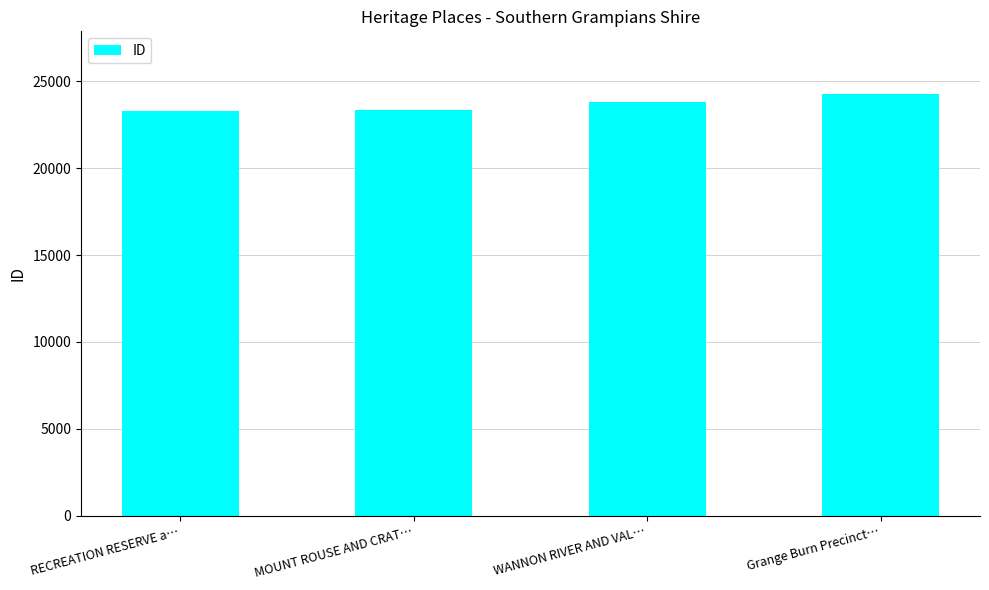

What is the change in value from WANNON RIVER AND VAL… to Grange Burn Precinct…?

+454